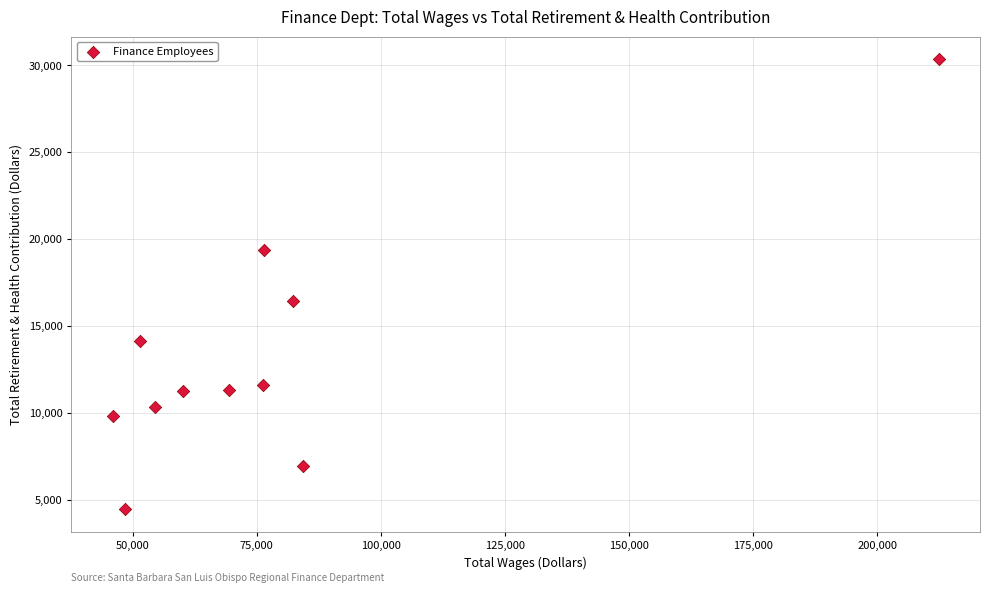

What Y value in the scatter plot is closest to 17409?

16433